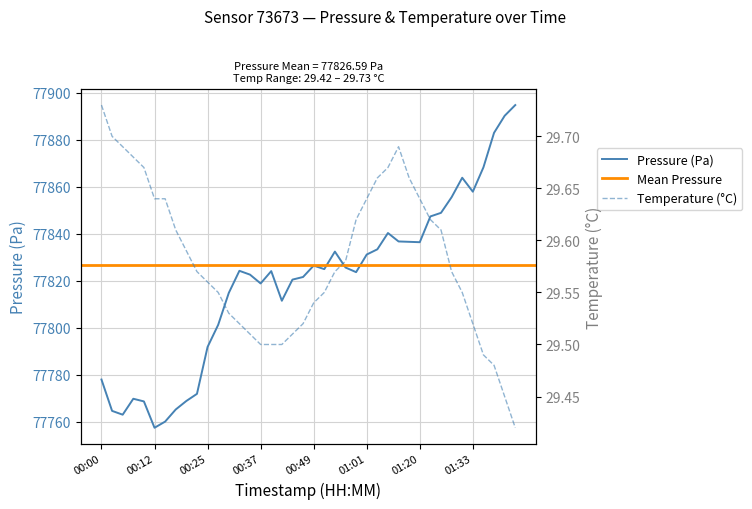

At which category does temperature reach its first local peak?

01:09